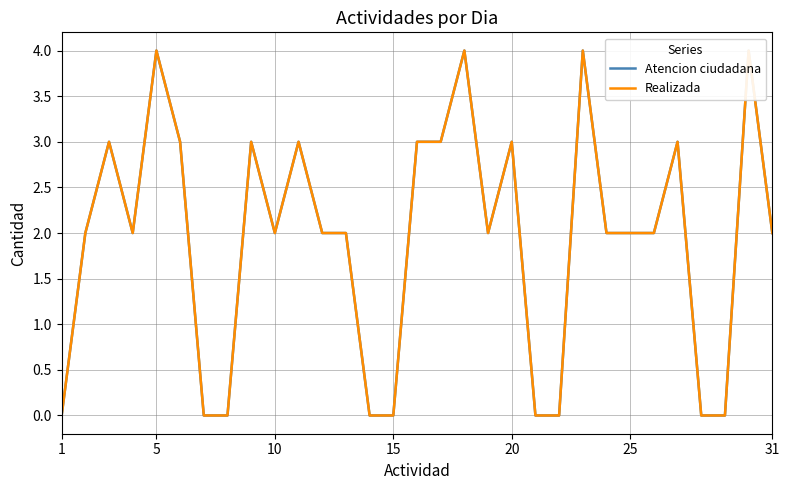

How many data points in Realizada are above 2?

12